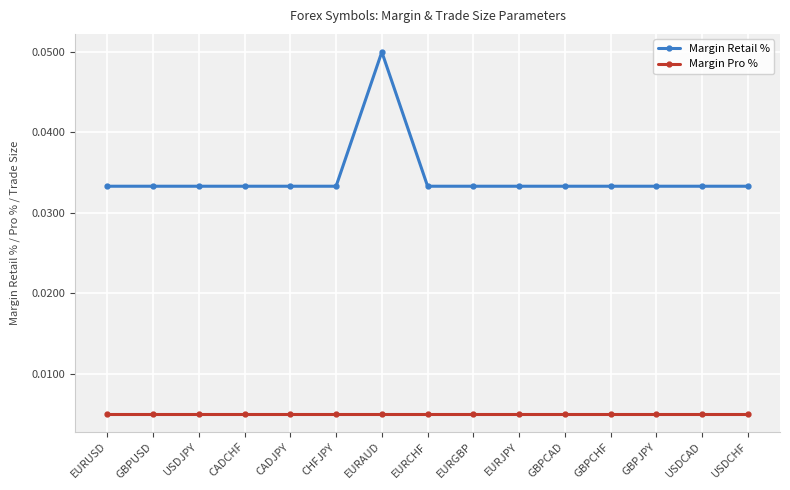

Which category has the highest value across all series?

EURAUD